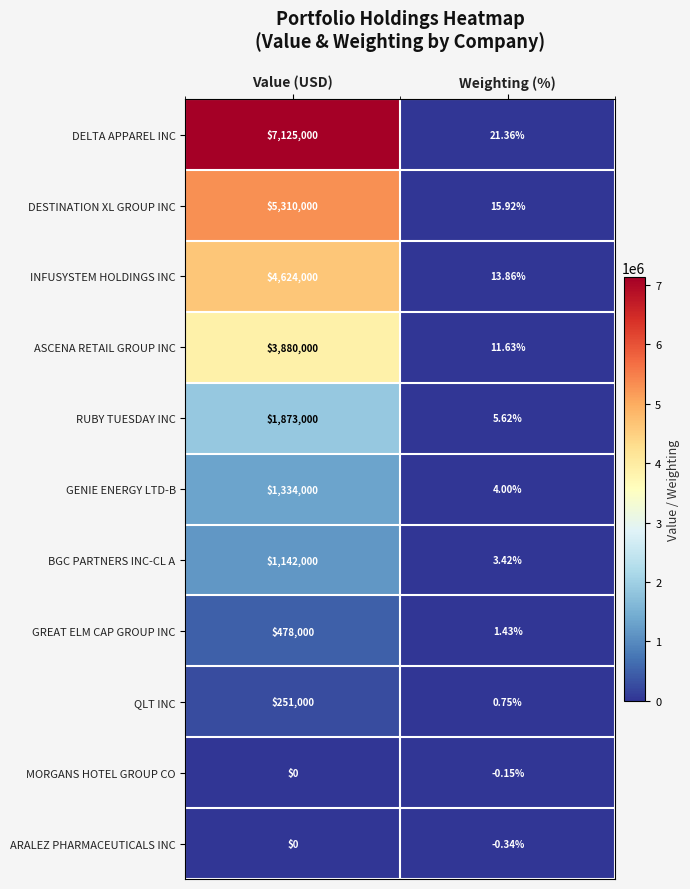

Which category has the highest value across all series?

Value (USD)